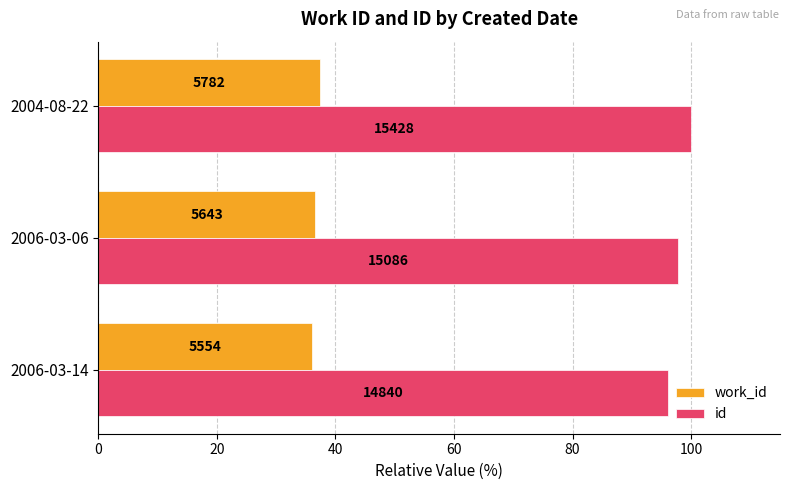

What are all the series names shown in the legend?

work_id, id